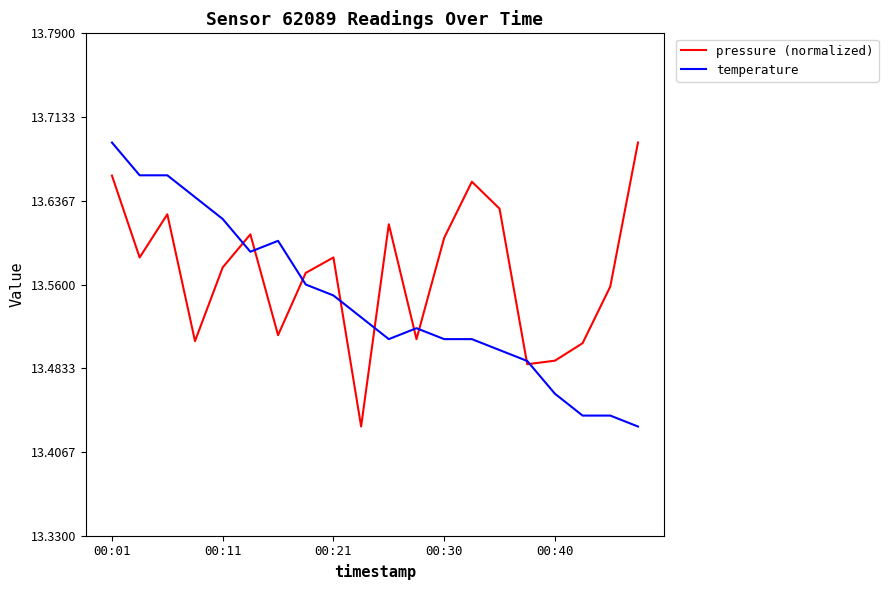

Which series has the largest total across all categories?

pressure (normalized)